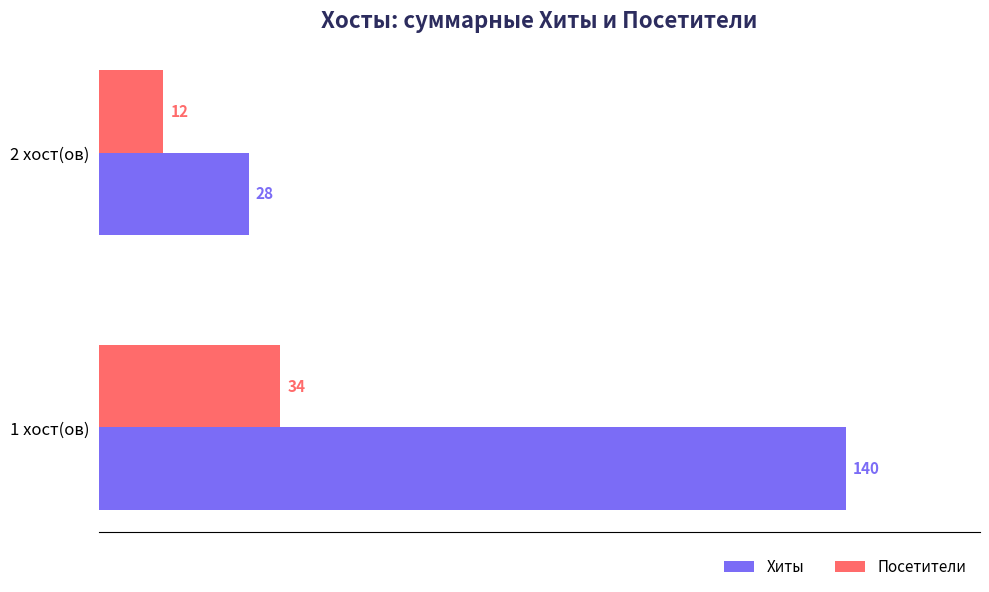

What is the average value of the Посетители series?

23